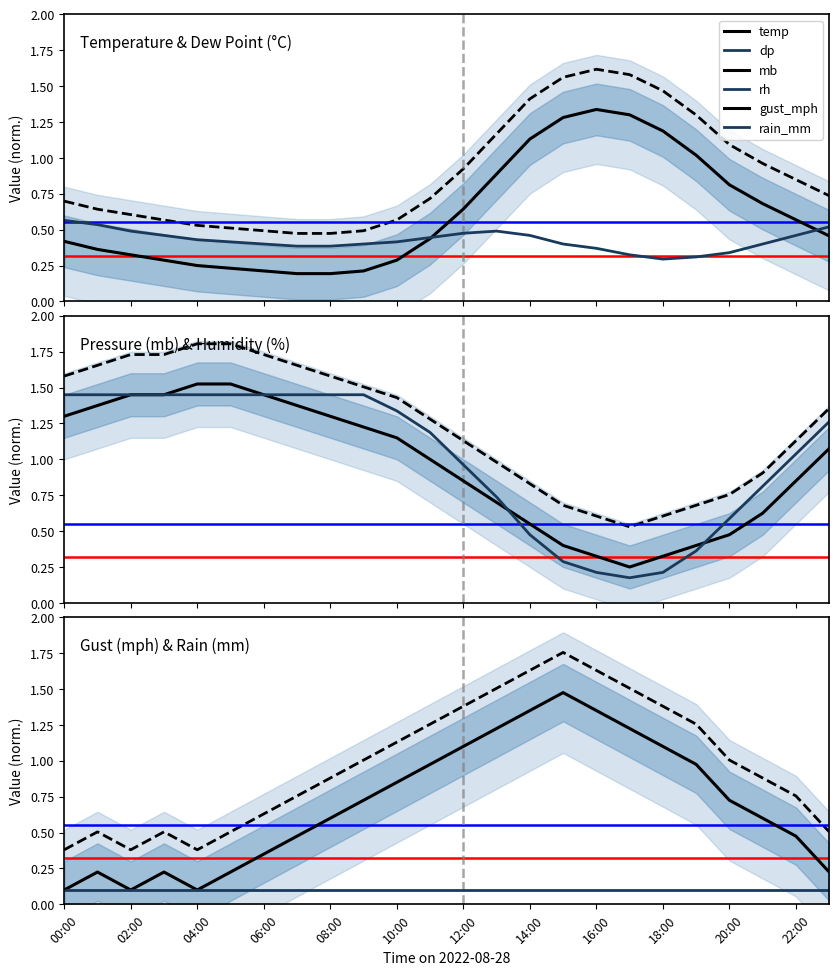

Which series has the largest total across all categories?

rh